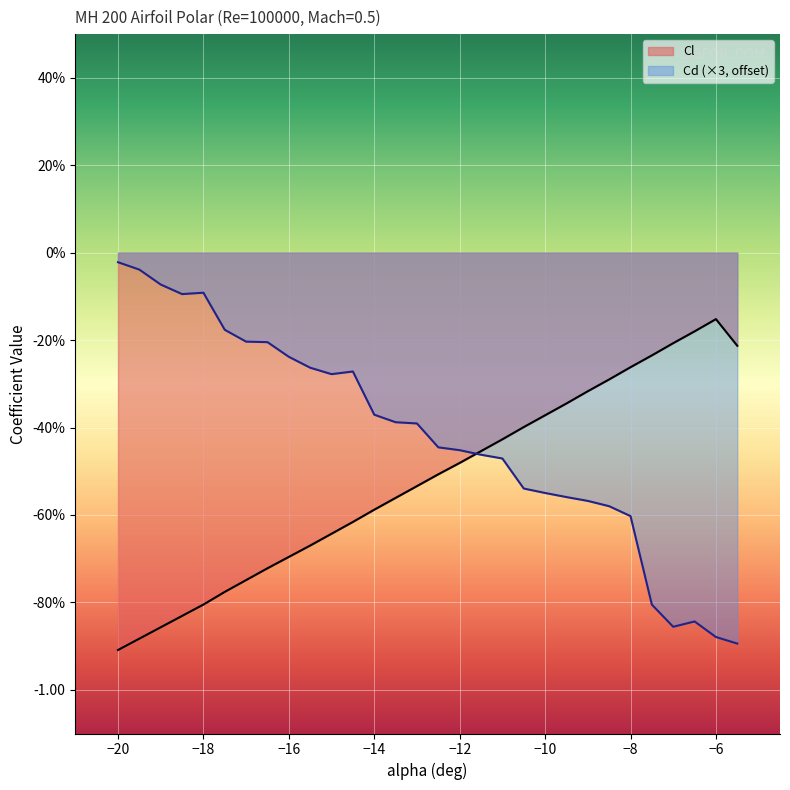

The Cl series shows -0.2 at -6.5. True or false?

True